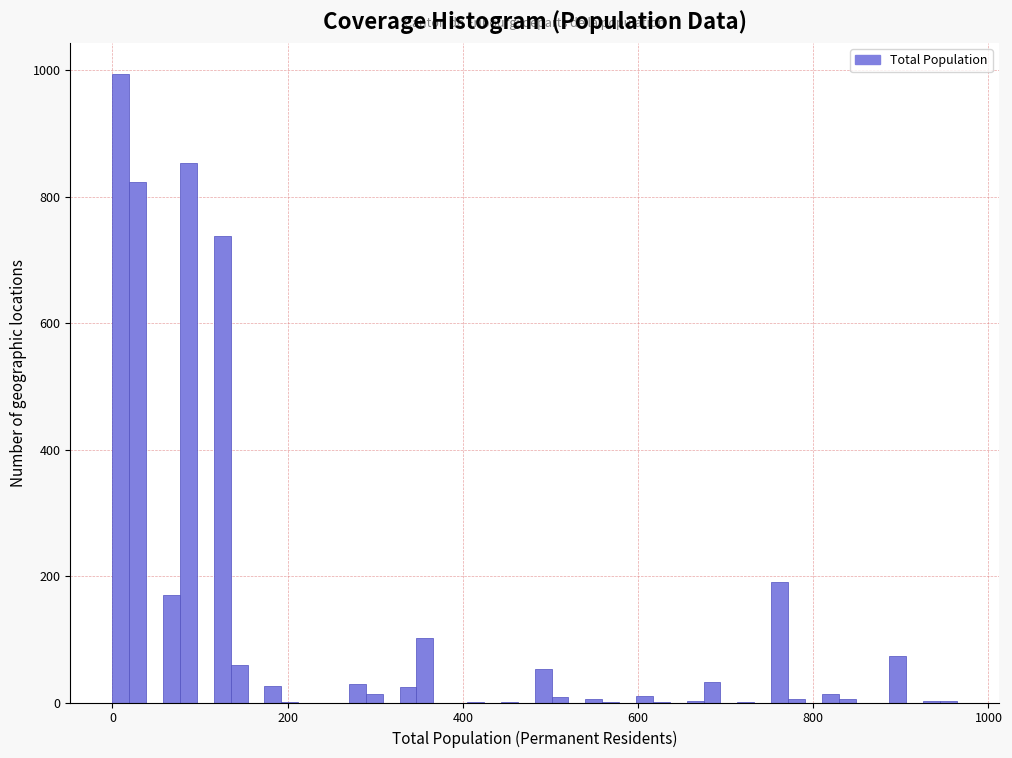

Read against the x-axis, roughly where is the centre of the tallest bar?

0